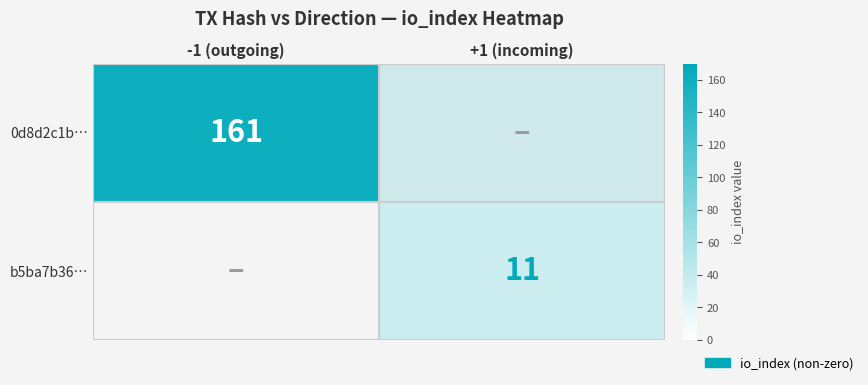

True or false: 0d8d2c1b… has a value of 161 at -1 (outgoing).

True